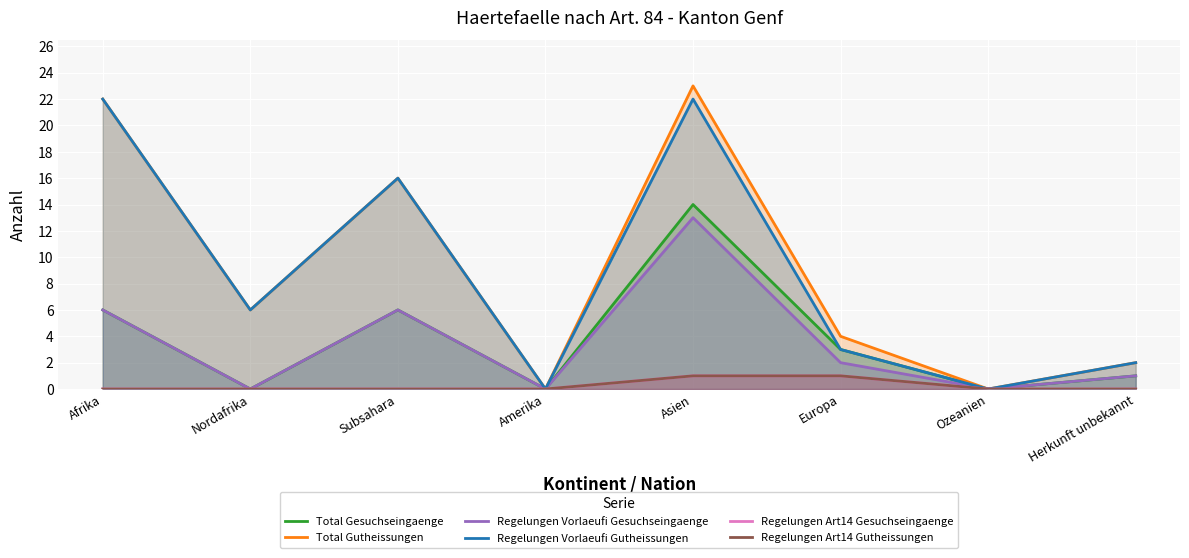

True or false: Total Gutheissungen and Regelungen Art14 Gesuchseingaenge intersect in this chart.

False